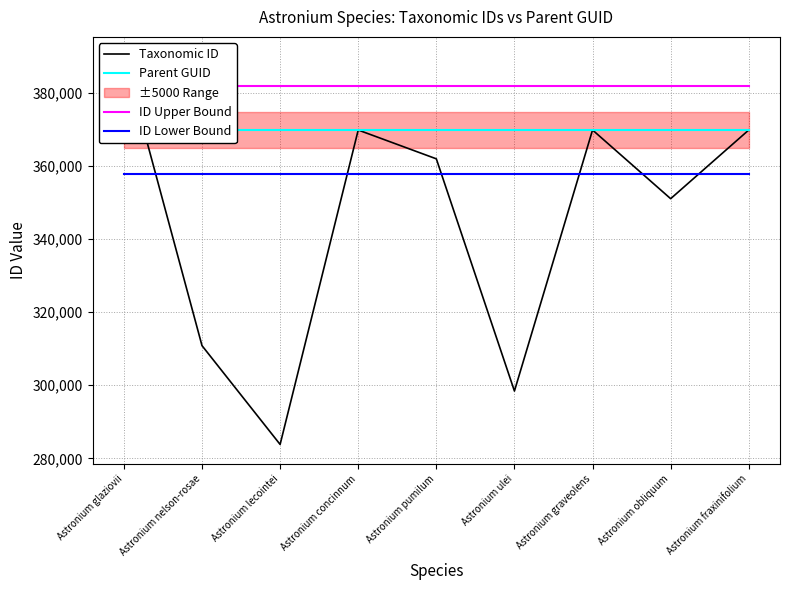

What position from the right is Astronium lecointei?

7